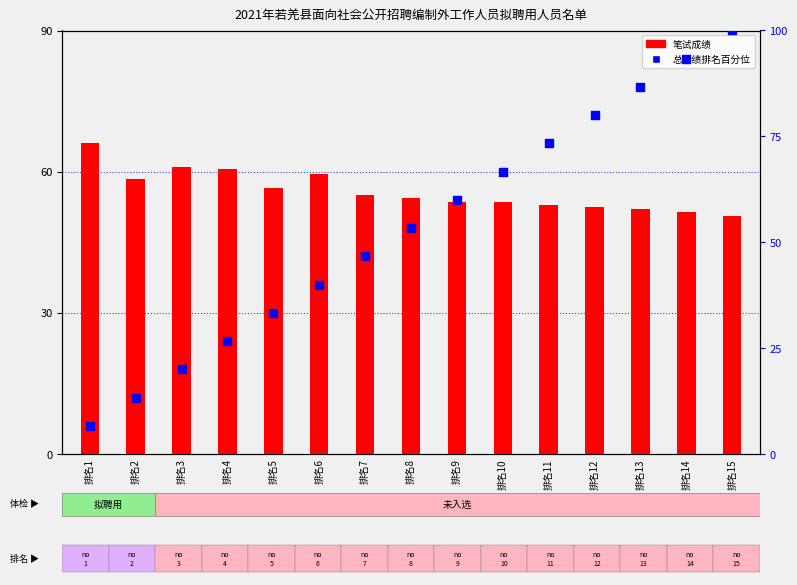

Is the value of 笔试成绩 at 排名6 greater than the value of 总成绩排名百分位 at 排名8?

Yes